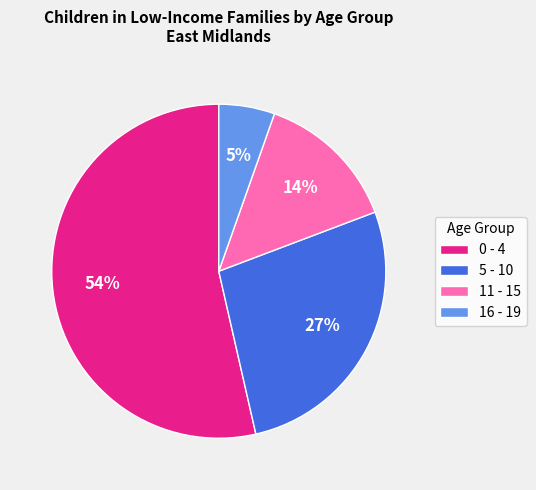

Between 0 - 4 and 16 - 19, which is larger?

0 - 4